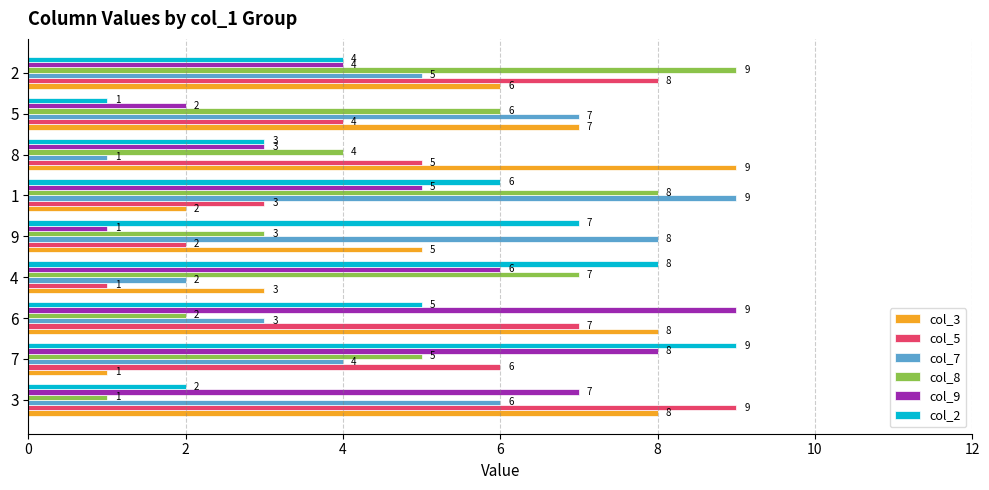

What is the difference between the second highest and minimum values in the col_3 series?

7